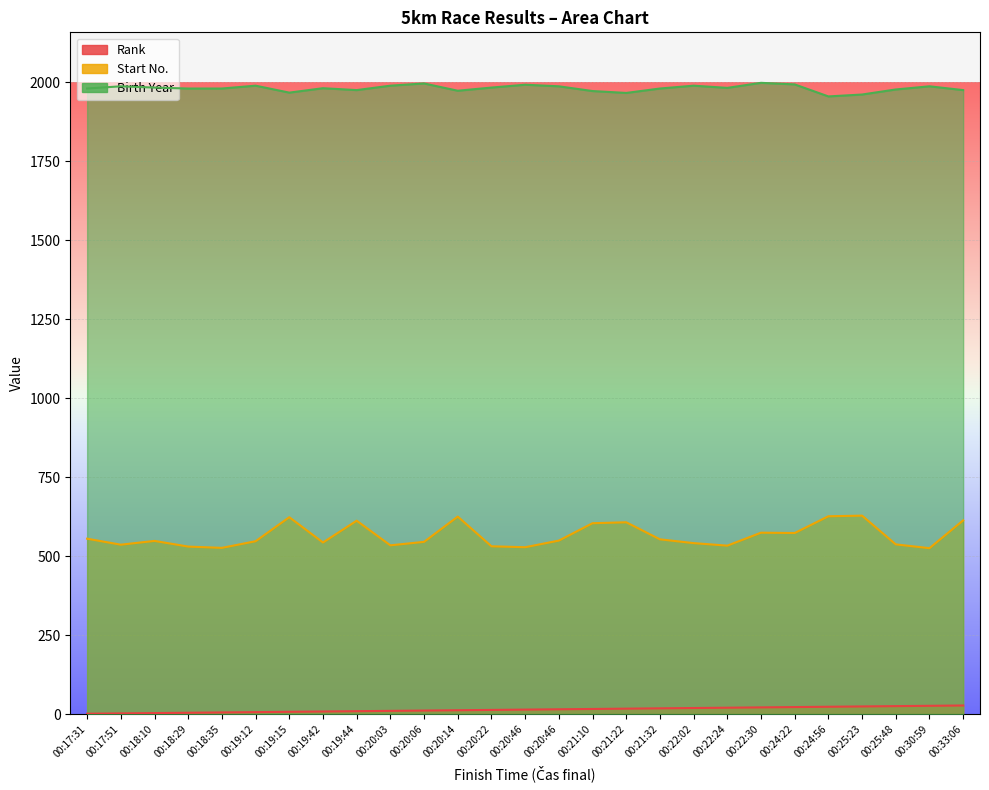

What is the minimum value for Start No.?

525